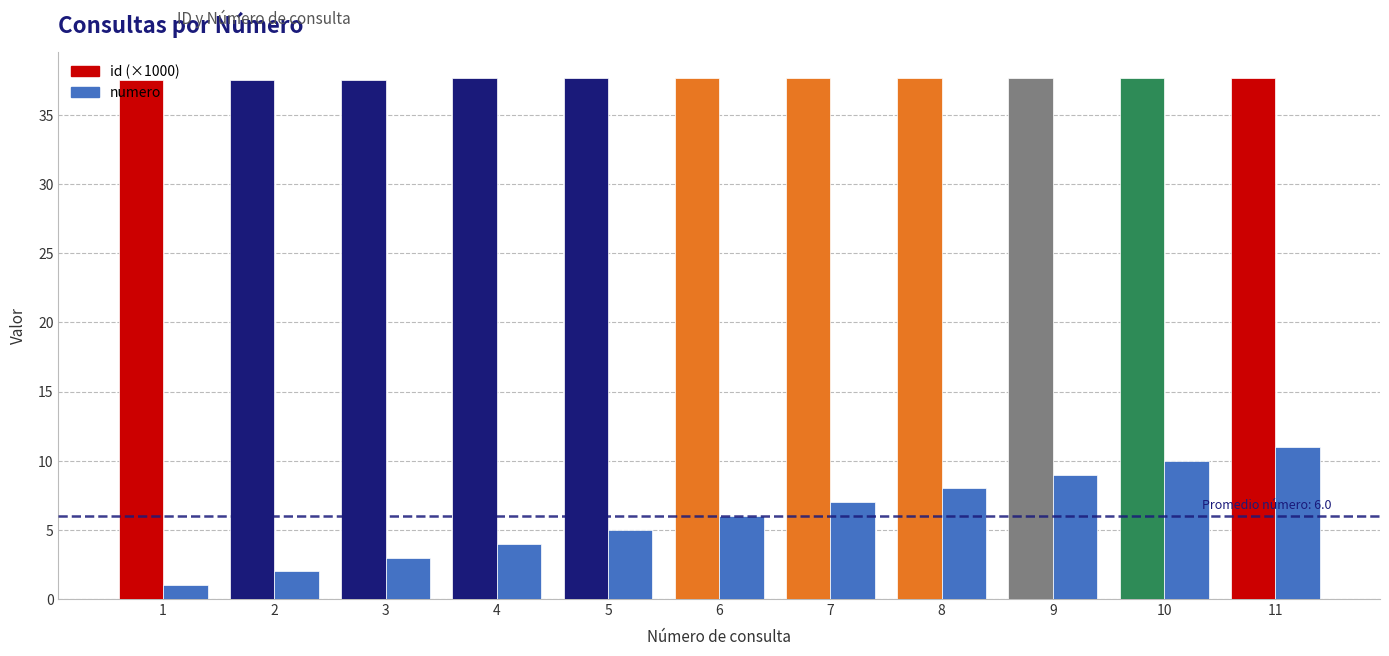

What is the minimum value for id (×1000)?

37.5